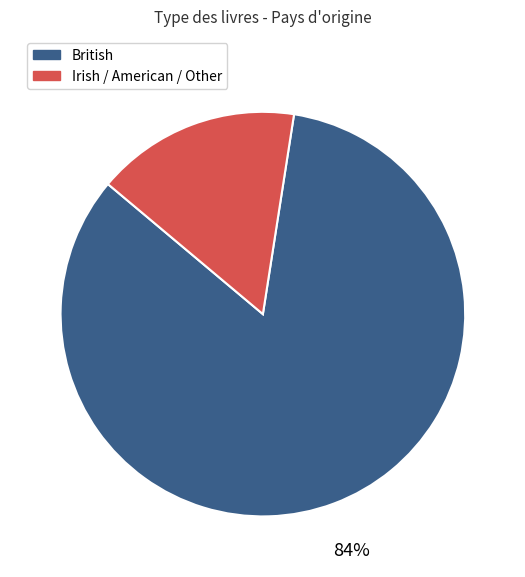

Is there any slice that represents more than half of the pie?

Yes